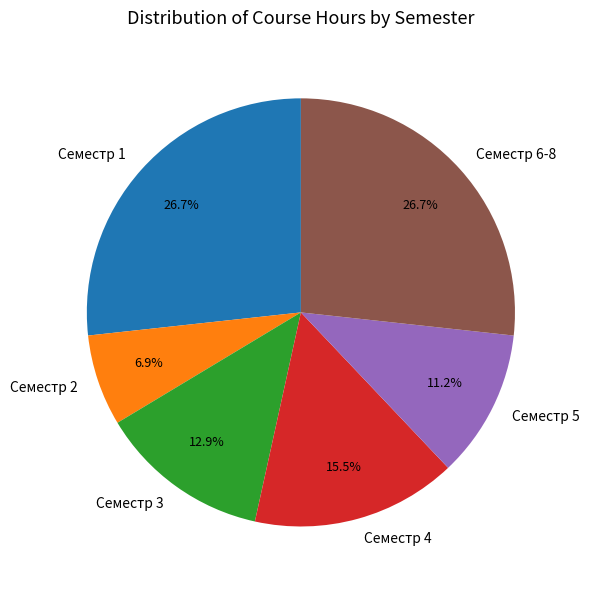

Which slice is the smallest?

Семестр 2